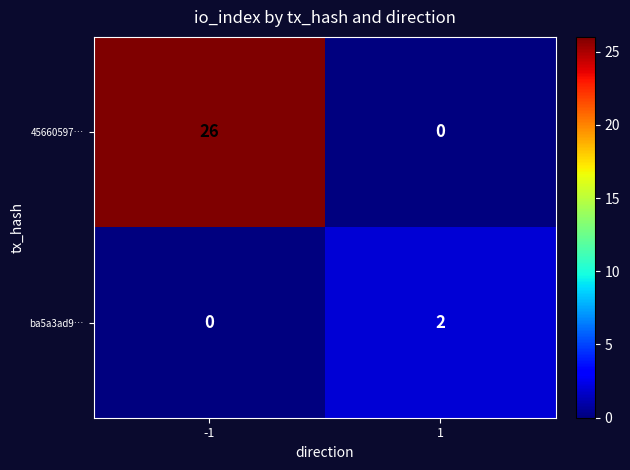

Which series has the largest total across all categories?

45660597…